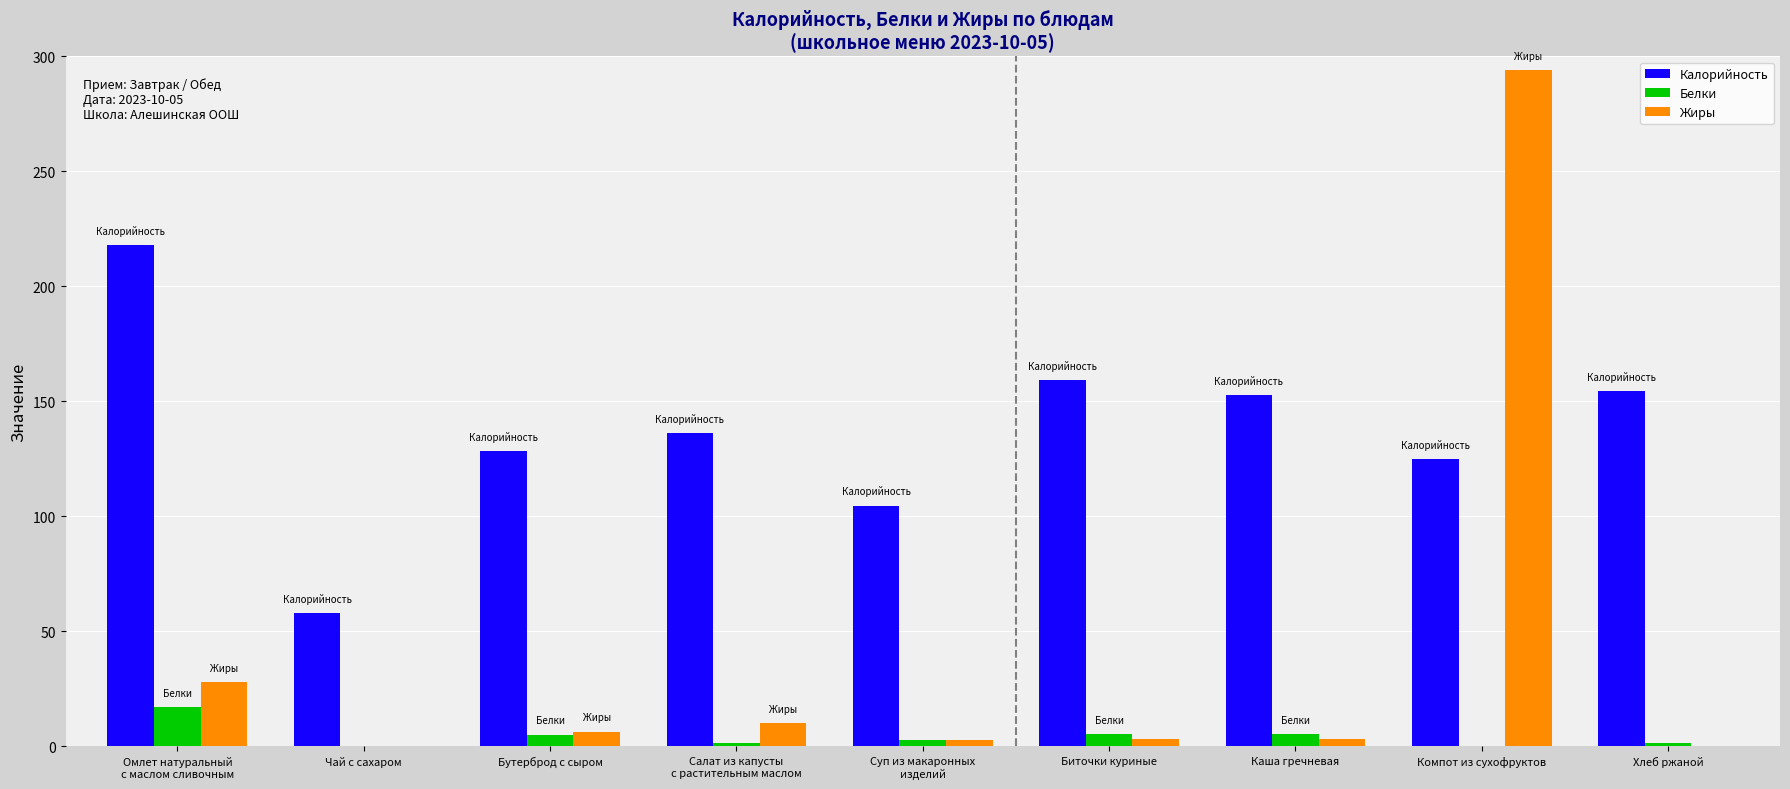

Where does the Белки series first go above 2?

Омлет натуральный
с маслом сливочным